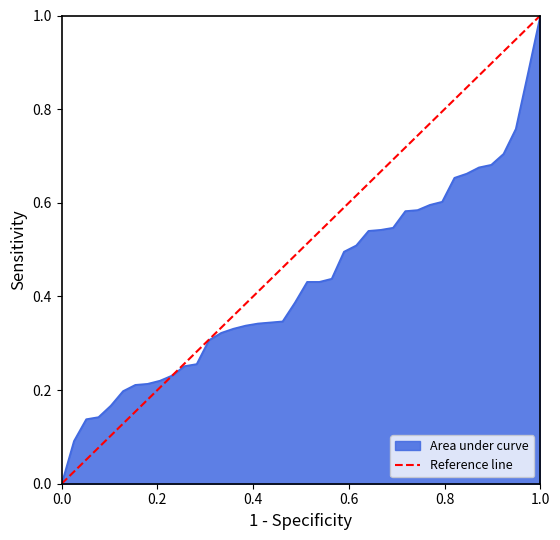

How many lines are shown in the chart?

1